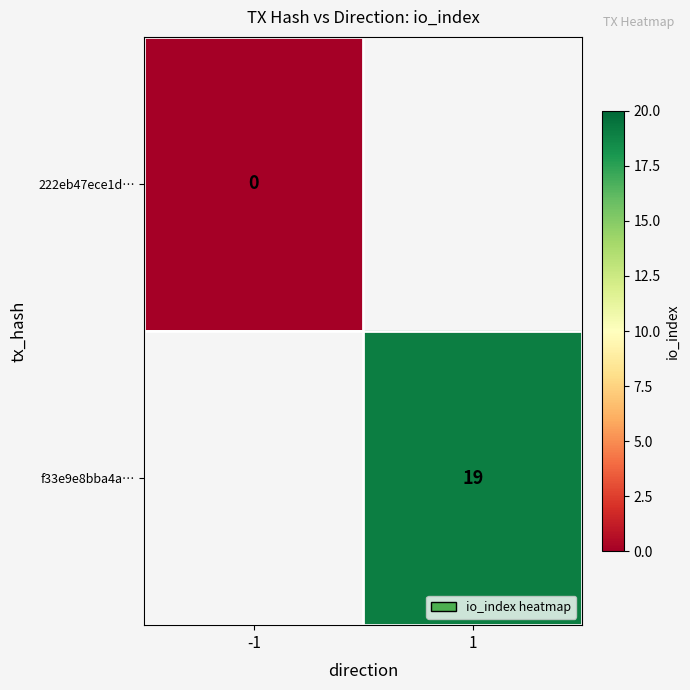

True or false: f33e9e8bba4a… has a value of 19 at 1.

True